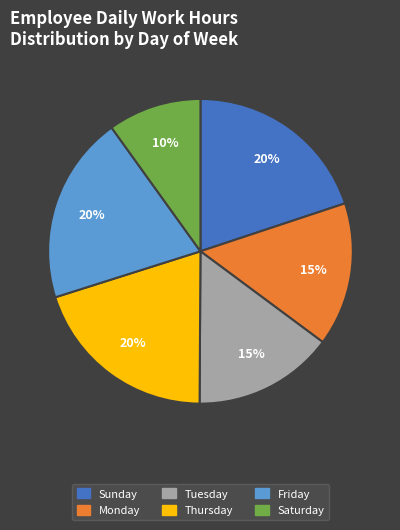

Does any single category account for the majority?

No